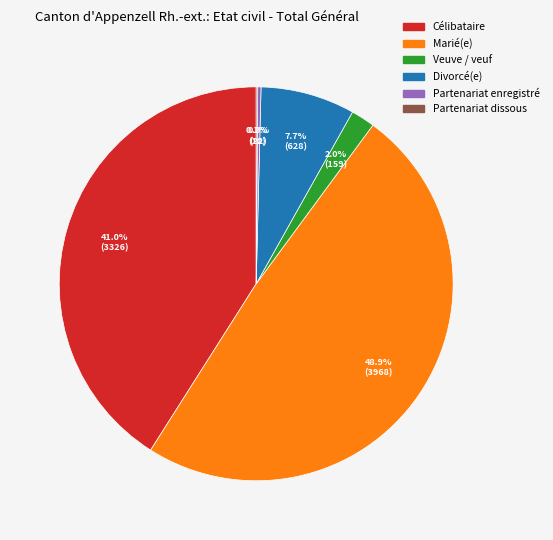

Is there a majority slice in this chart?

No